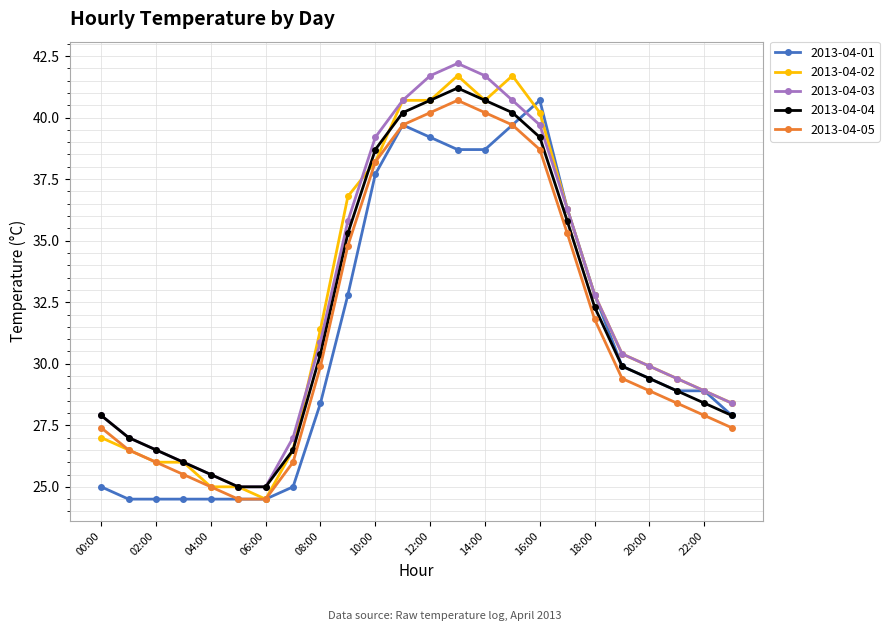

What is the value of the 2013-04-05 point at the 10th from the left?

34.8